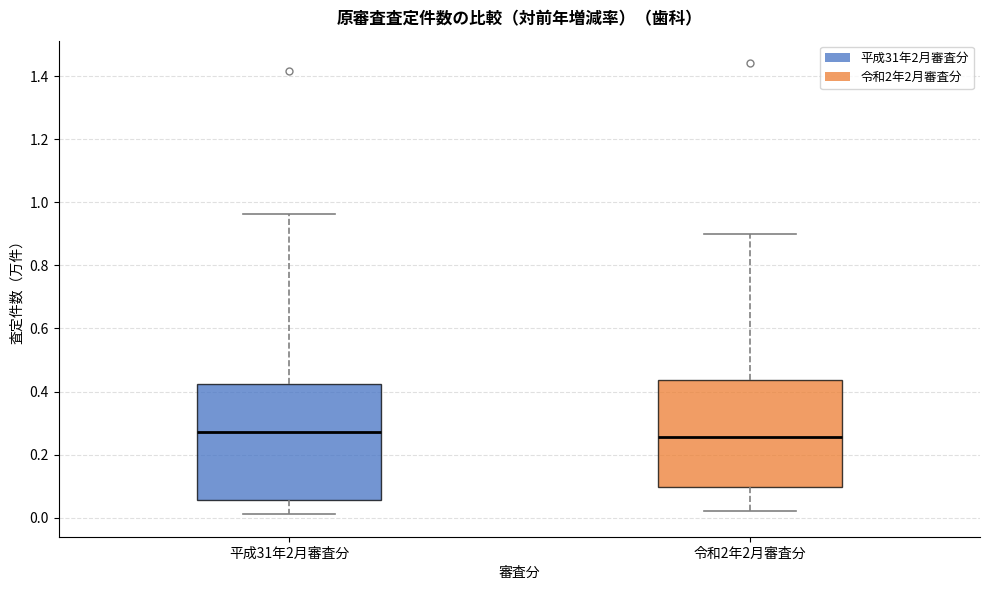

Where is the lower edge of the box for 令和2年2月審査分 on the y-axis? The values are not printed on the chart, so give them approximately, as read against the axis.

0.10